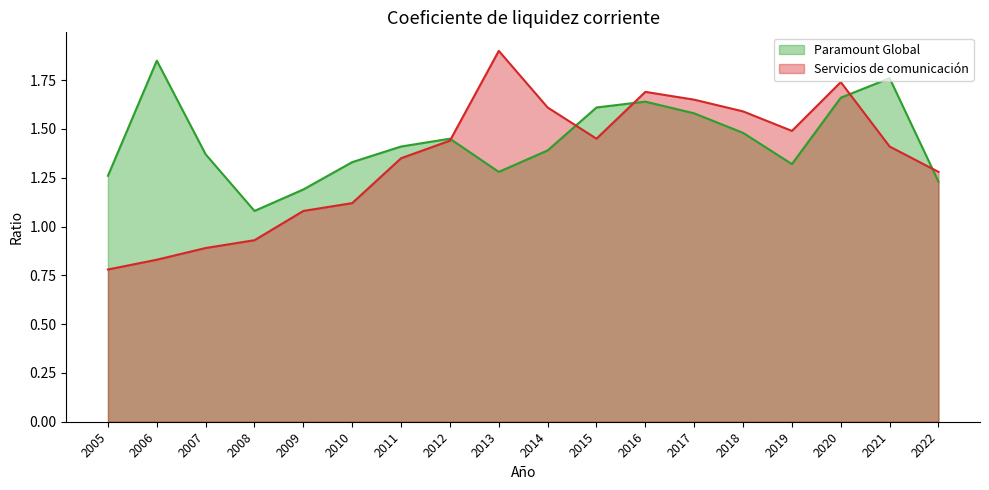

What is the sum of all Paramount Global values?

25.9